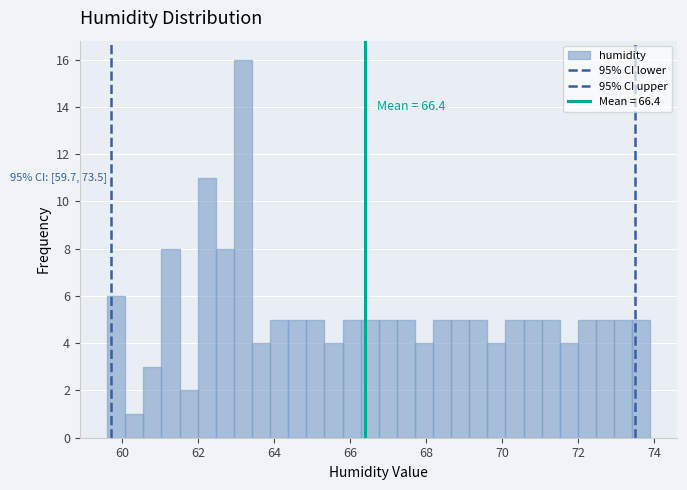

Around what value on the x-axis is the tallest bar? Give the approximate position of its centre, as read against the axis.

63.2